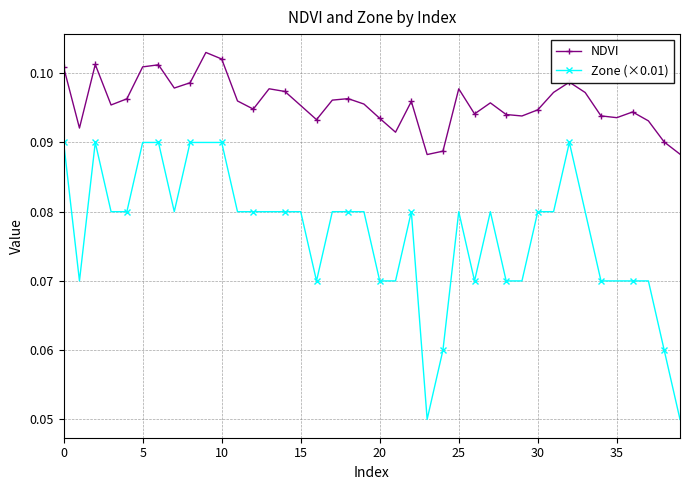

How many Zone (×0.01) values are between 0 and 1?

40